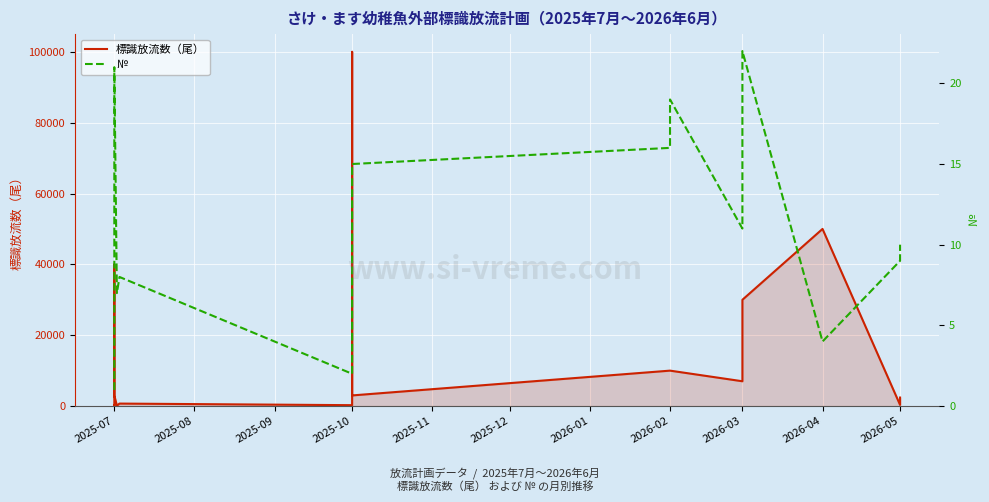

What is the value of the № point at the 3rd from the left?

20